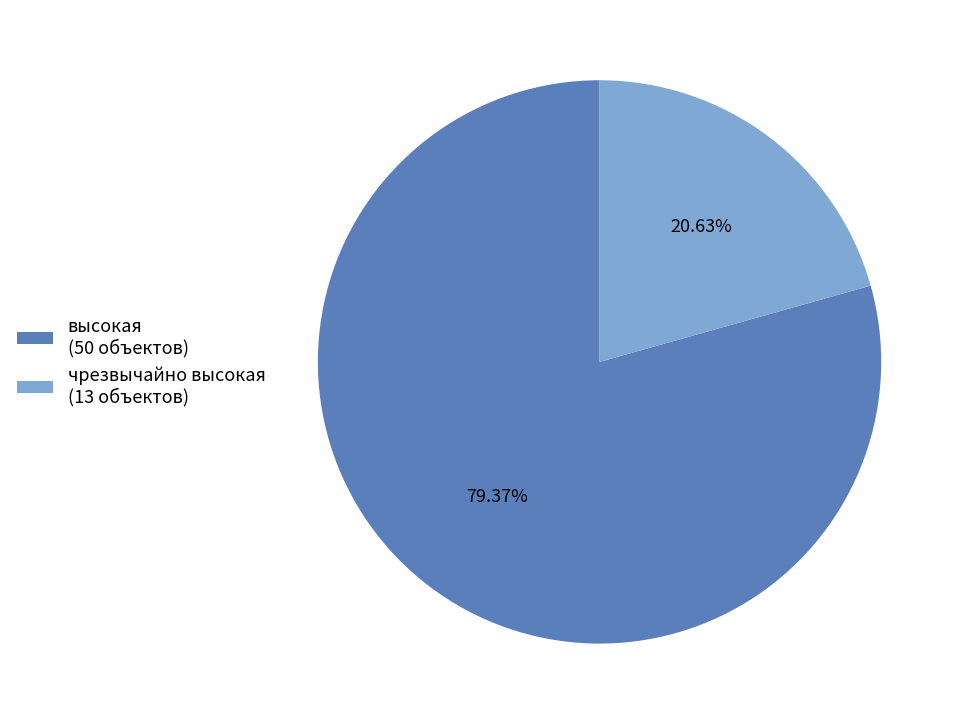

Does any single category account for the majority?

Yes